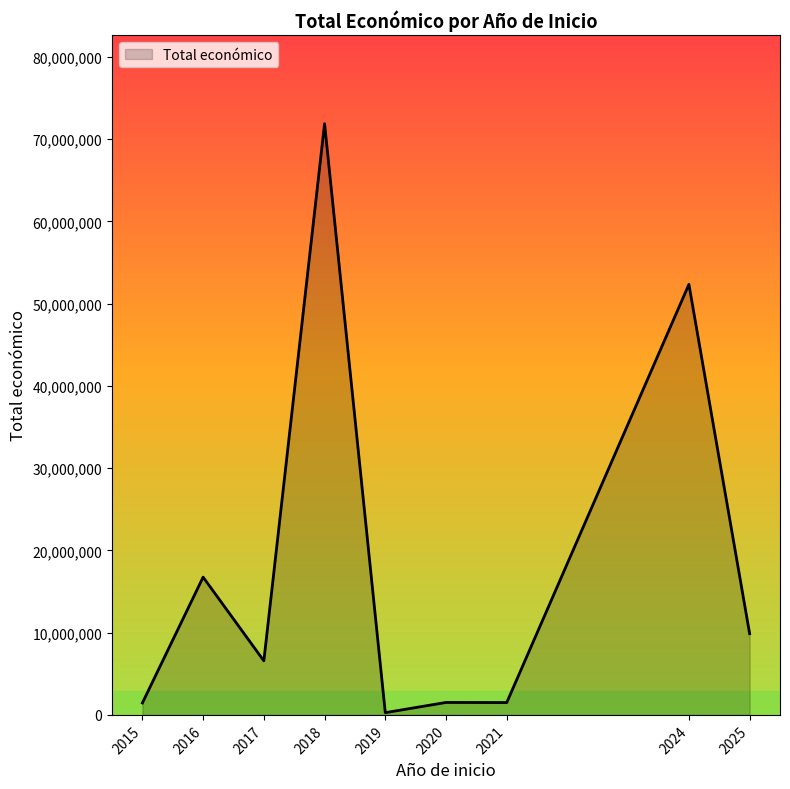

What is the greatest value displayed?

71865637